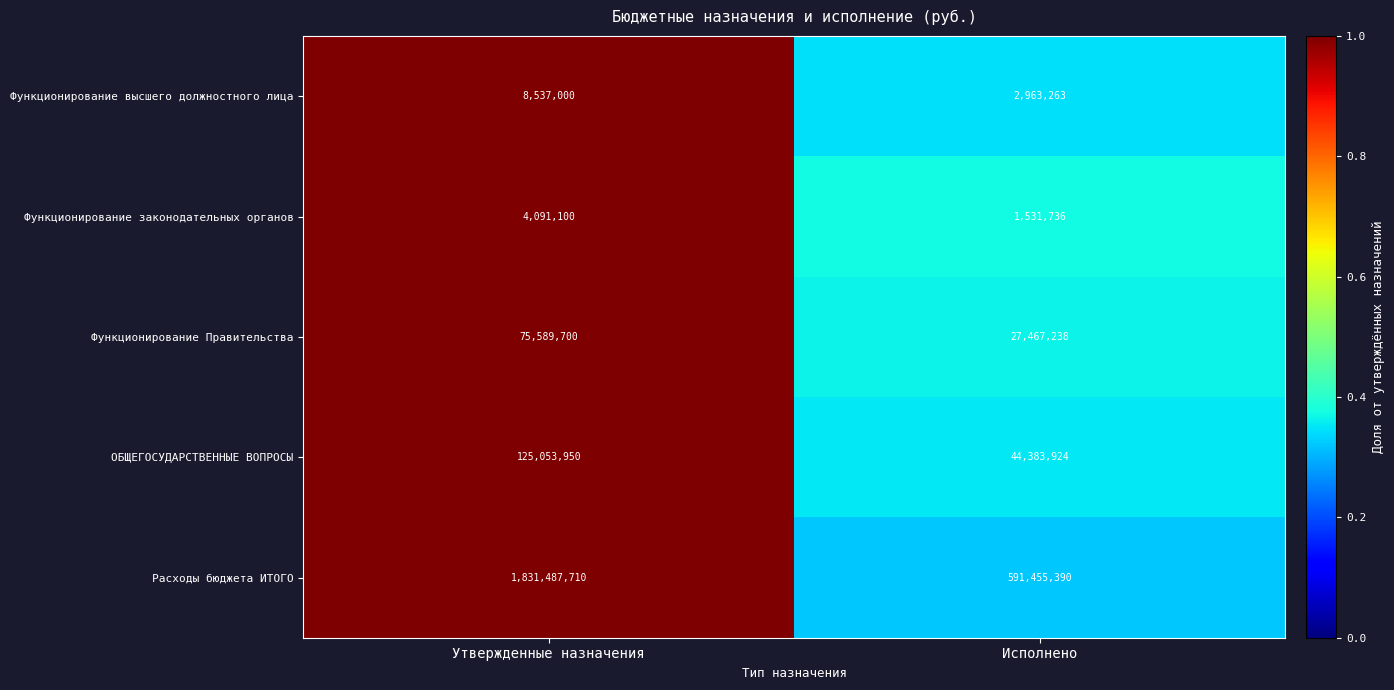

Is it true that Расходы бюджета ИТОГО equals 0.1 at Исполнено?

False